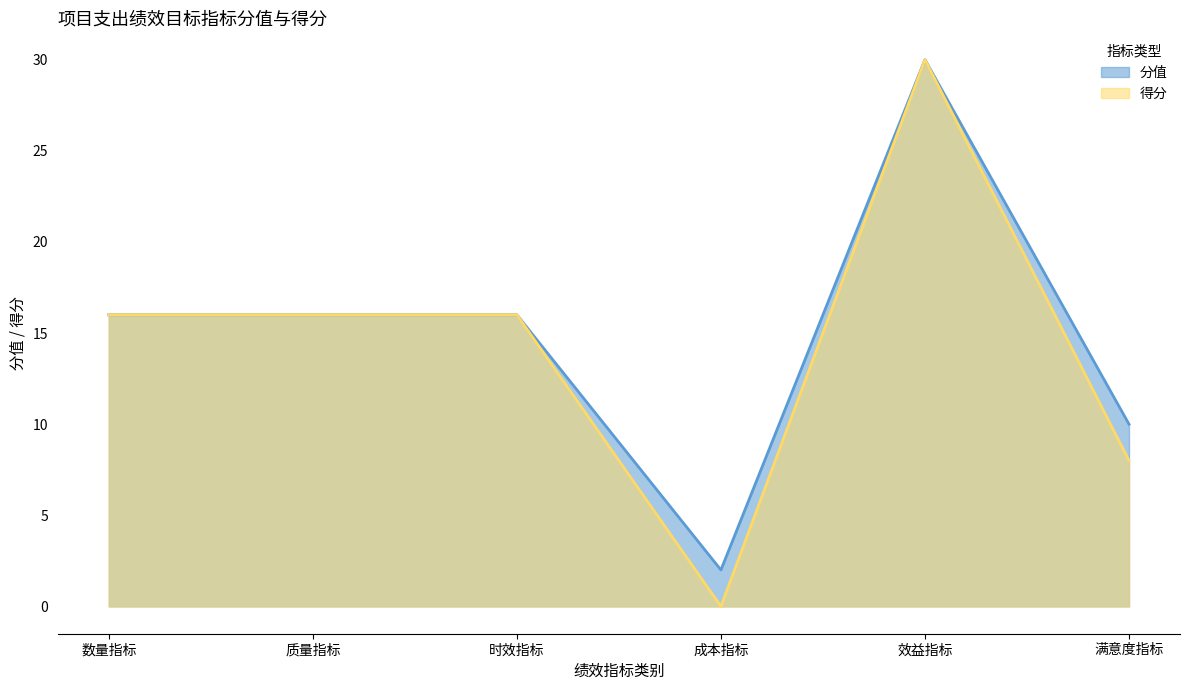

What is the value of the 分值 point at the 2nd from the left?

16